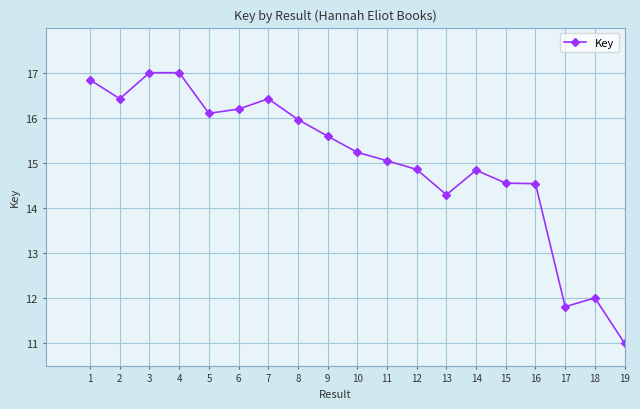

Approximately how many times larger is the value at 17 compared to 13?

0.8